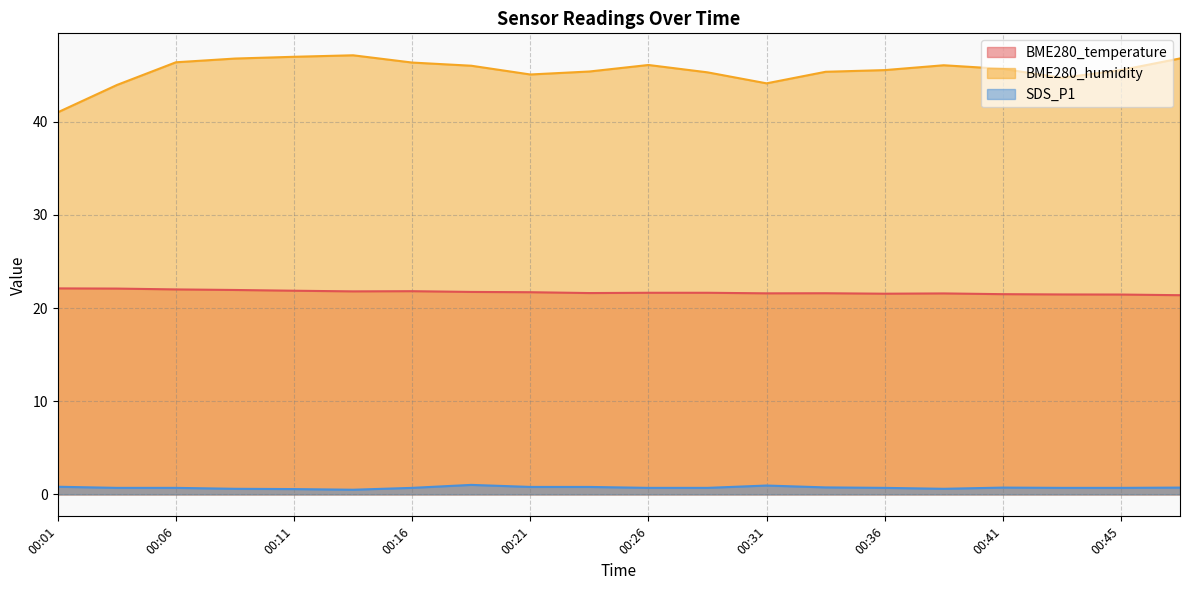

True or false: BME280_humidity and SDS_P1 cross at least once.

False